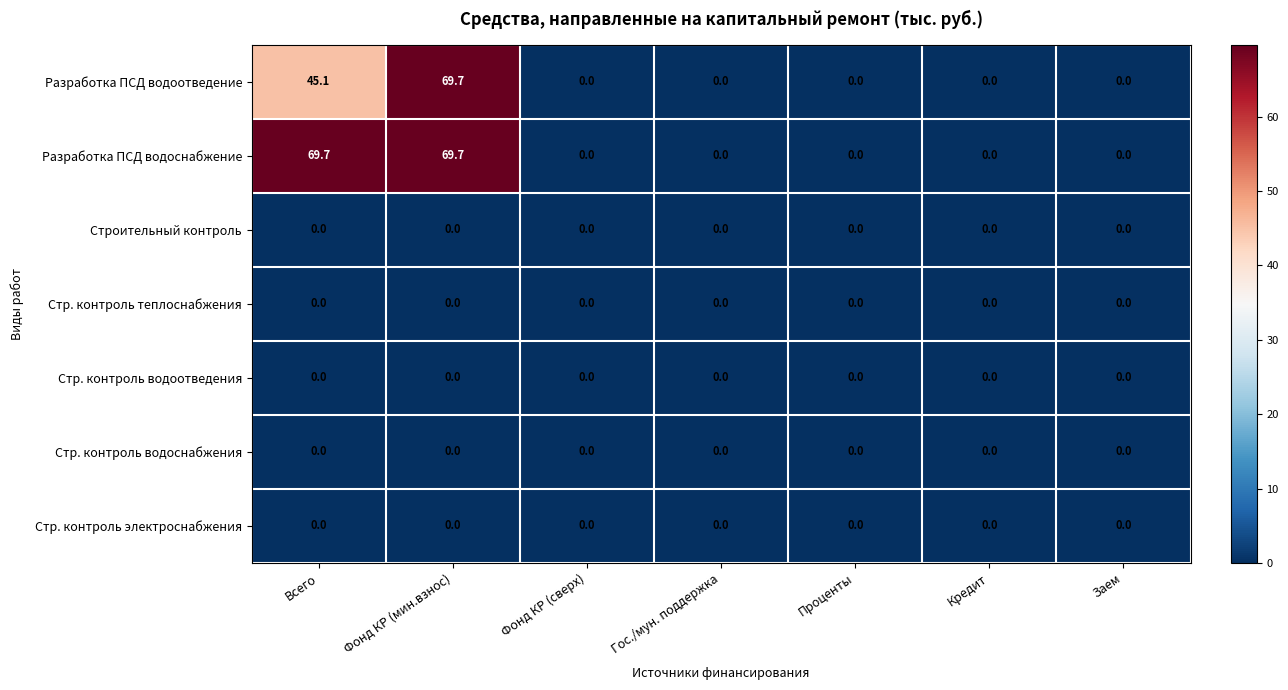

At which category is the sum across all series the highest?

Фонд КР (мин.взнос)